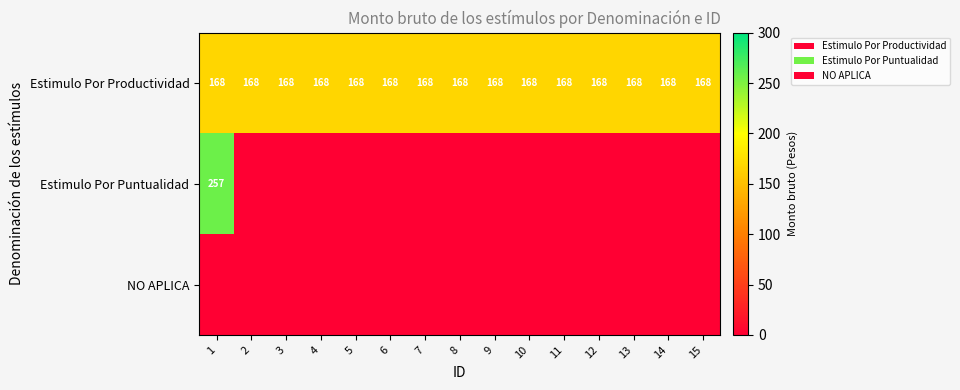

The Estimulo Por Productividad series shows 116 at 15. True or false?

False